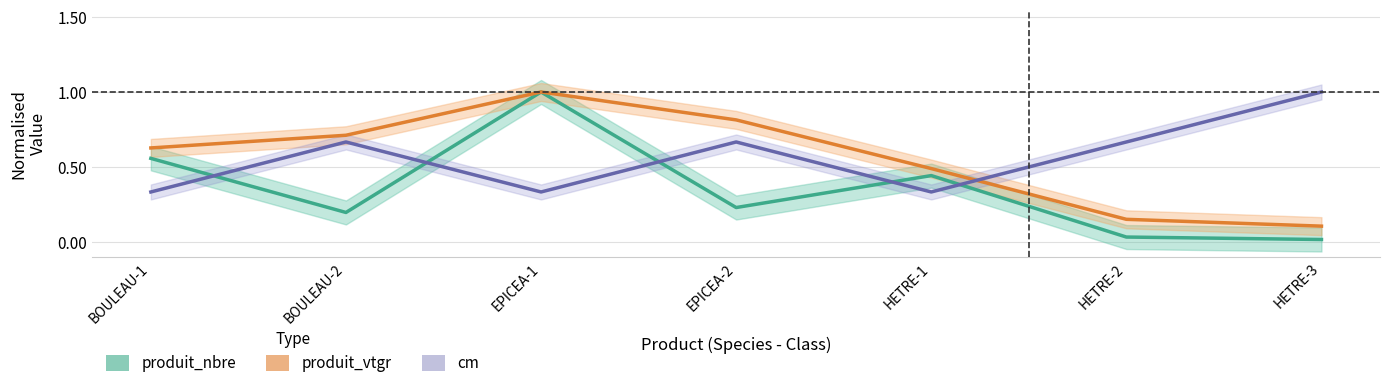

Which series ends up on top after the final intersection of cm and produit_nbre?

cm